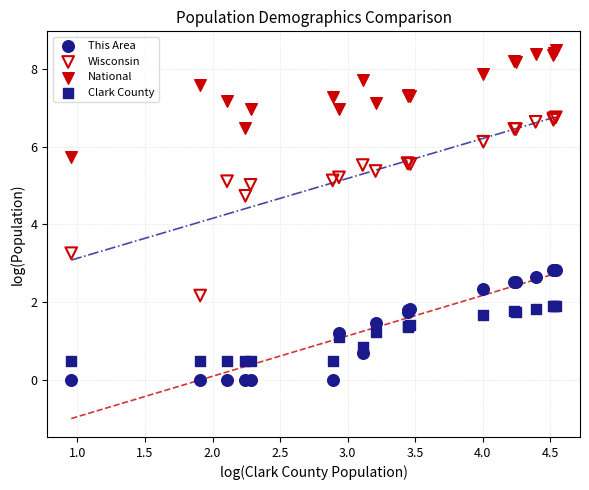

Which series contains the lowest Y value?

This Area